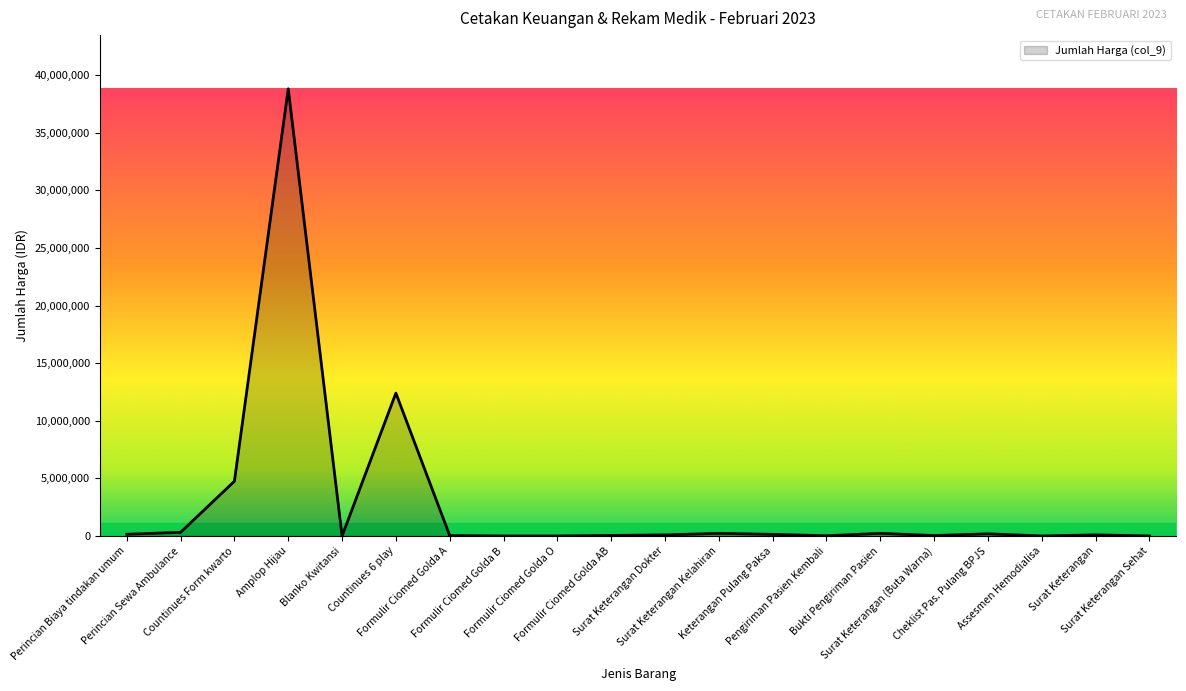

What is the maximum value shown in the chart?

38812500